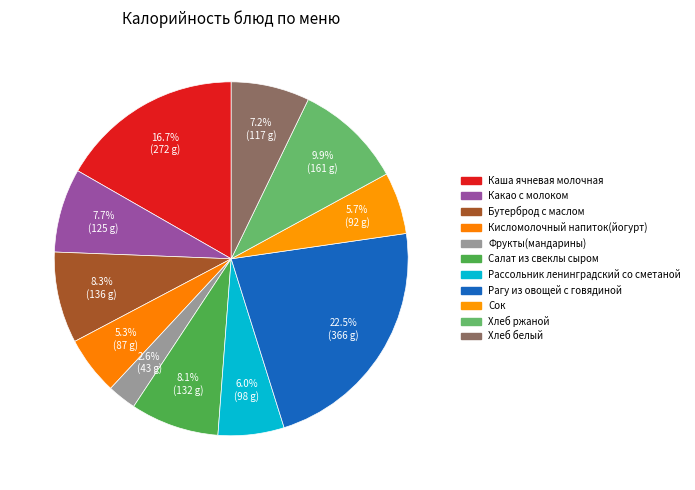

How many slices are in this pie chart?

11